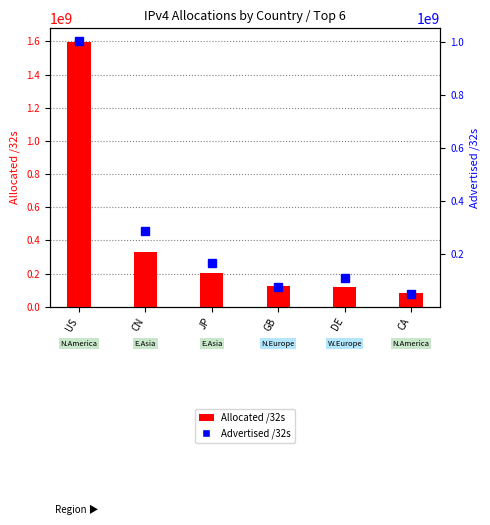

What is the label of the 2nd bar from the right?

DE